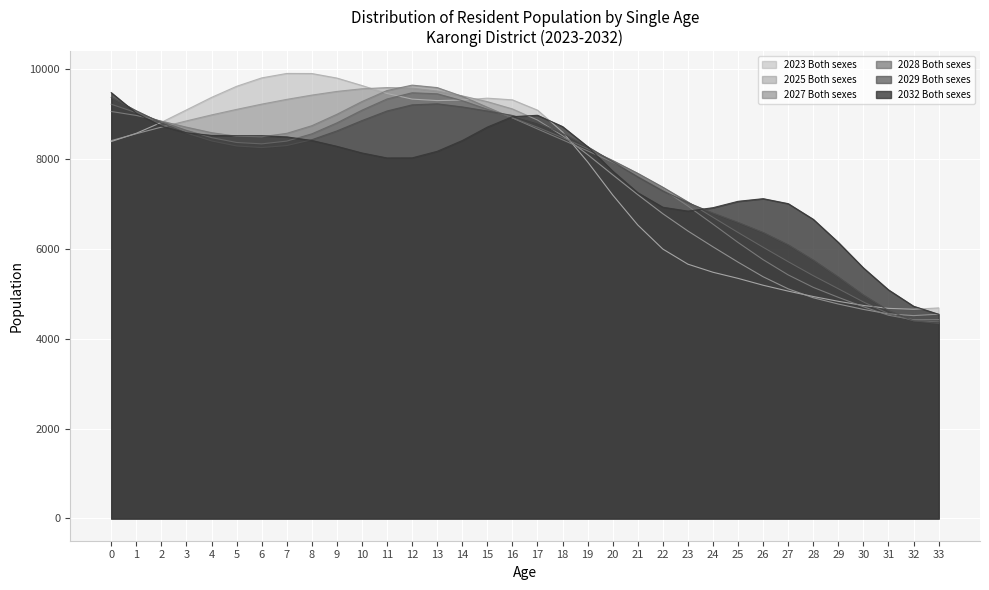

At which category does the chart reach its peak across all series?

7